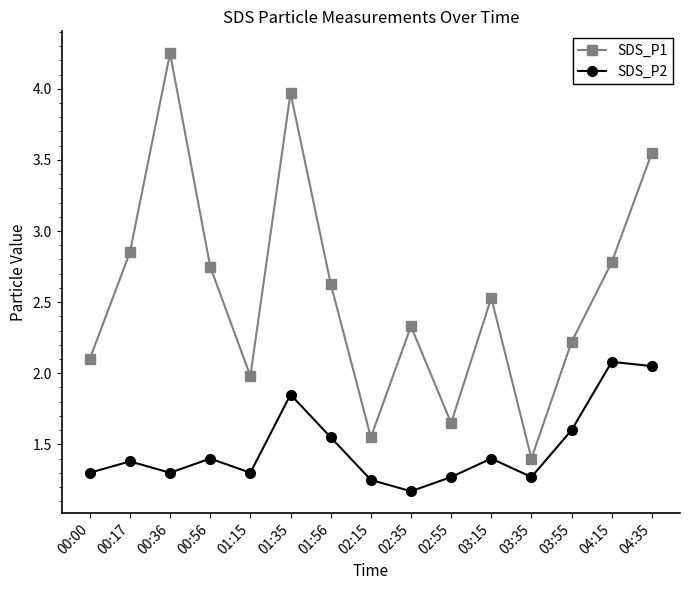

Which series changed the most between 02:15 and 03:15?

SDS_P1